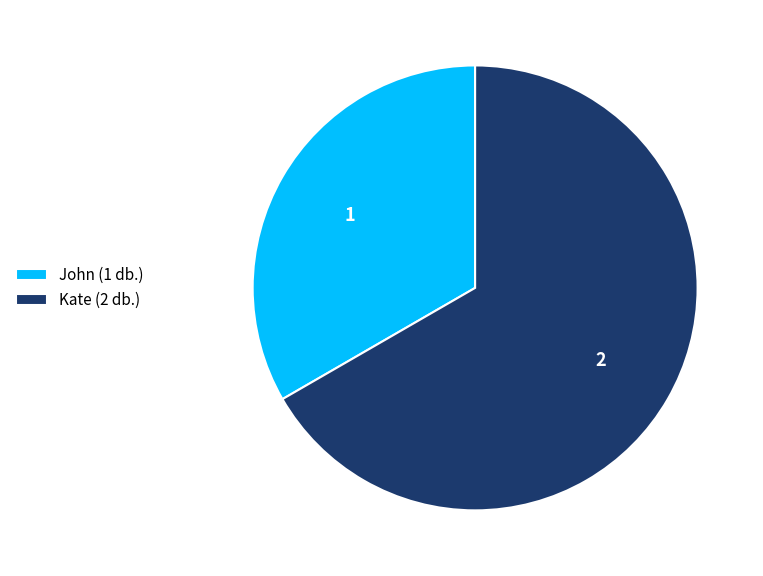

Is the sum of John (1 db.) and Kate (2 db.) greater than half?

Yes